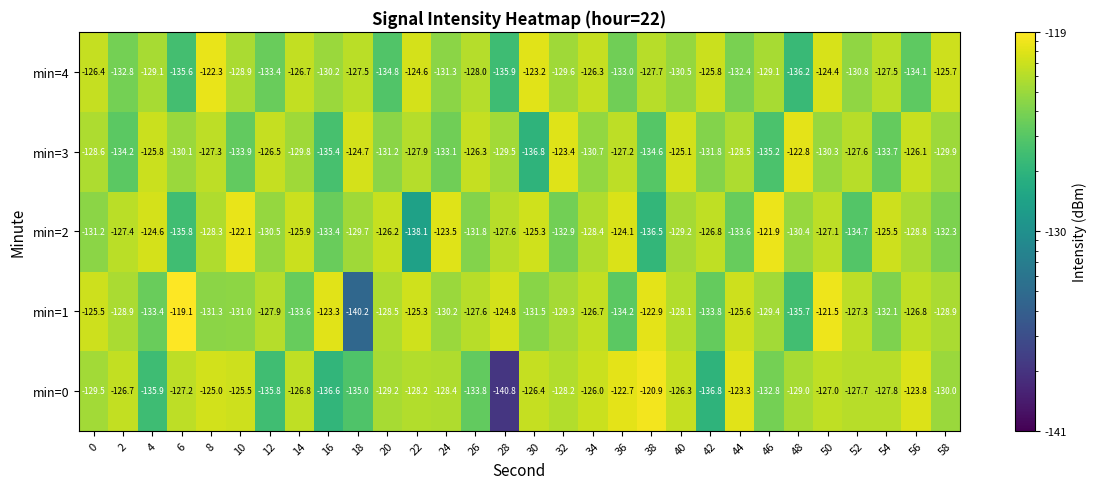

What is the average value of the min=1 series?

-128.8